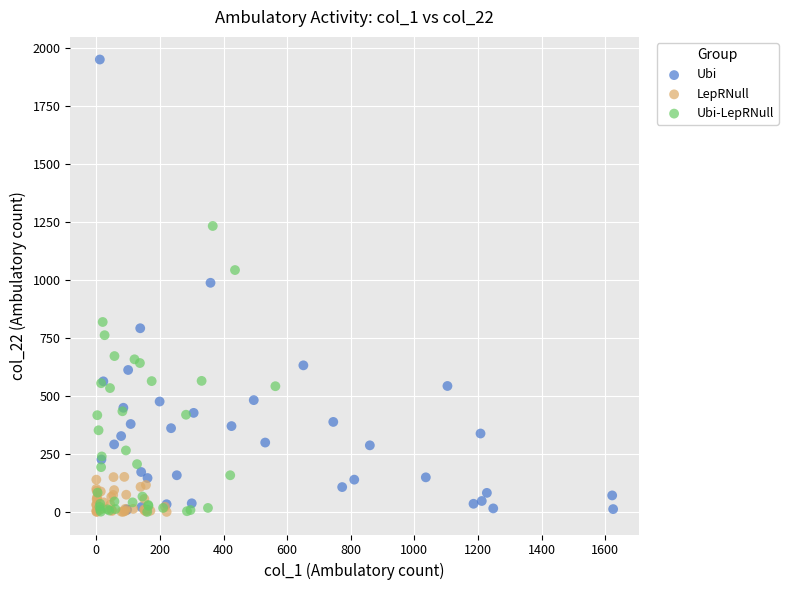

Which series has the largest Y range (max minus min)?

Ubi